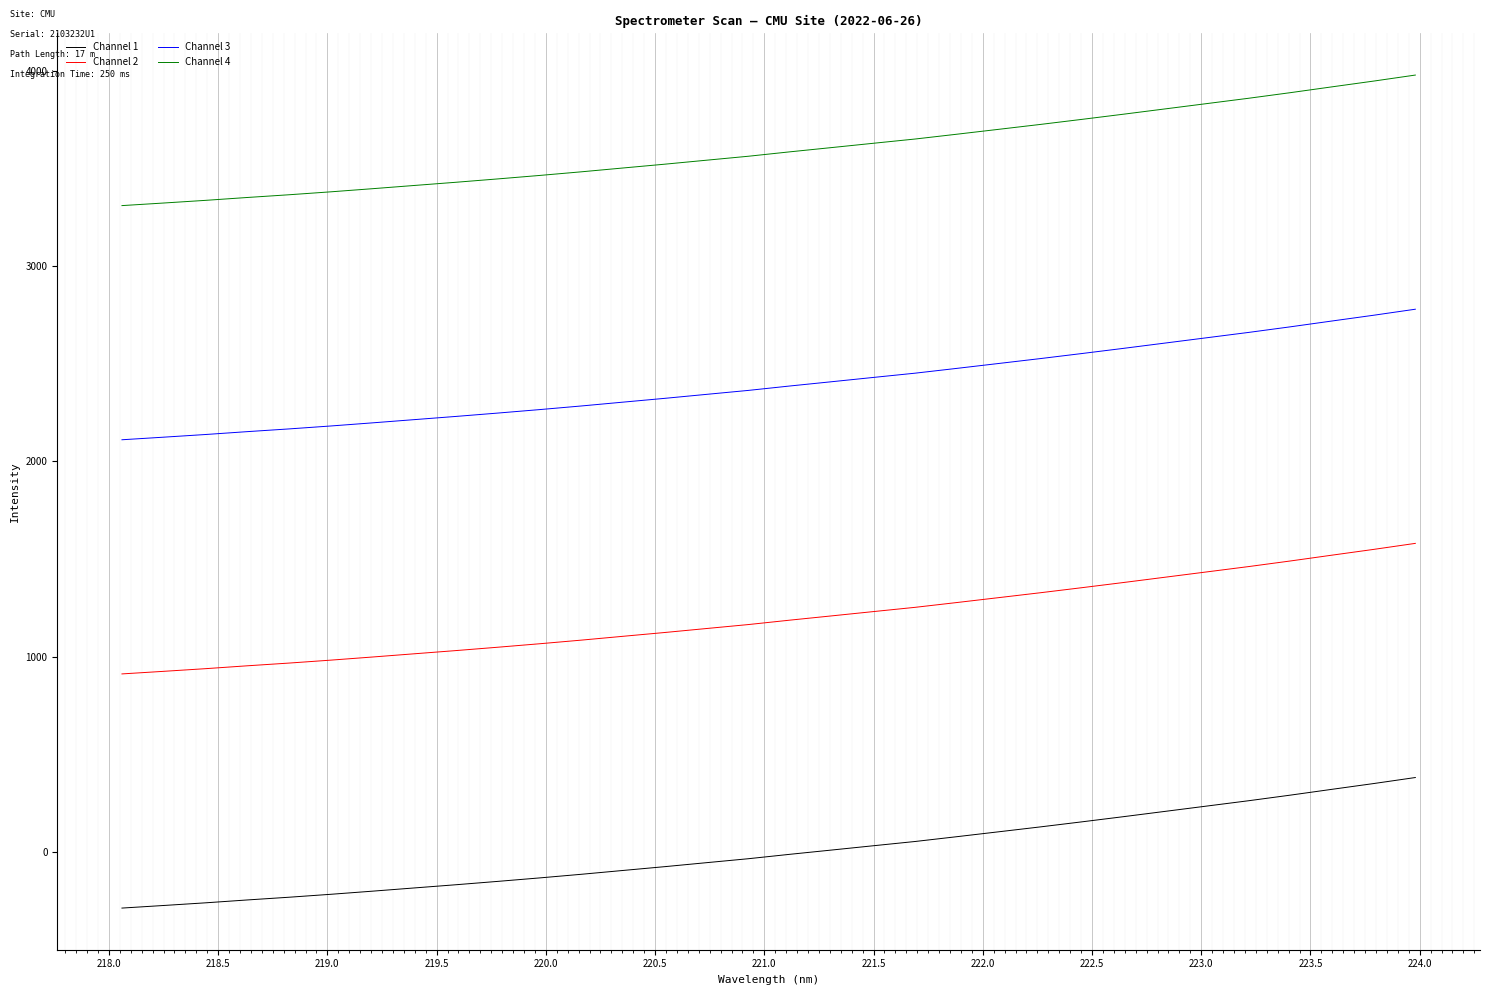

Which series has the largest total across all categories?

Channel 4